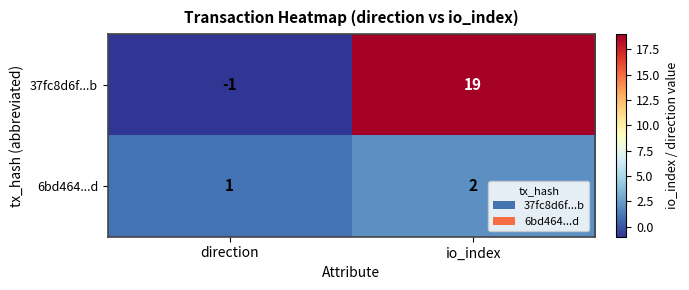

Reading left to right, extract all data points from this chart.

37fc8d6f...b: -1	19
6bd464...d: 1	2